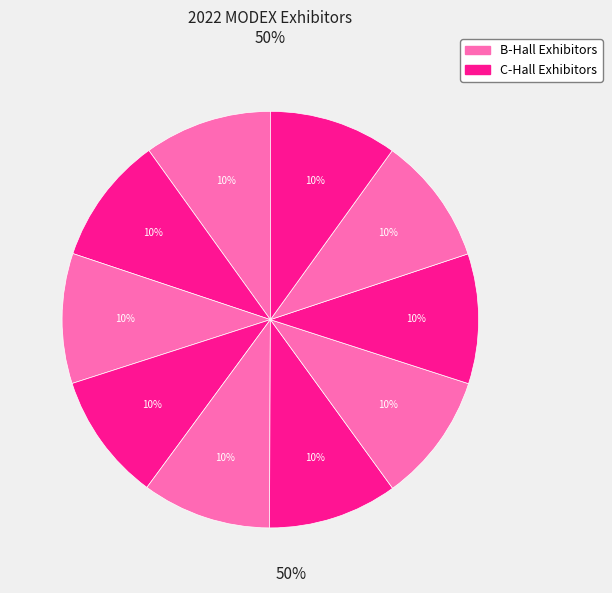

Does any single category account for the majority?

No